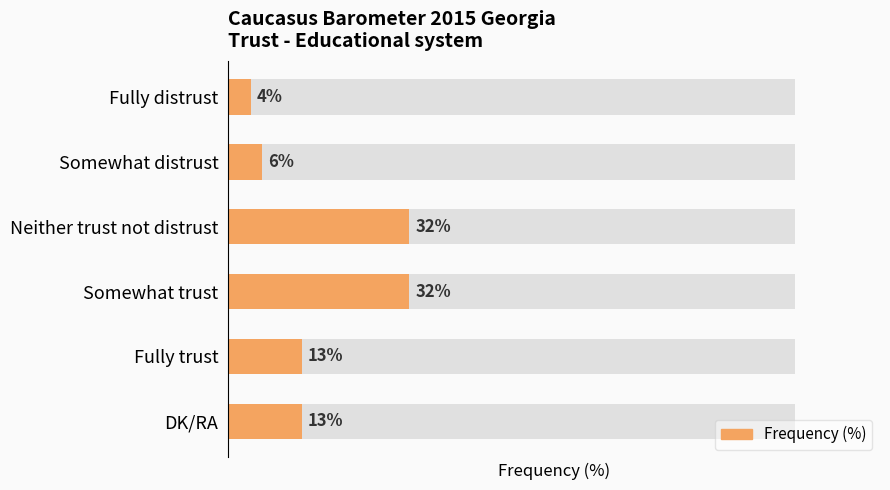

What is the value of the 4th bar from the left?

32